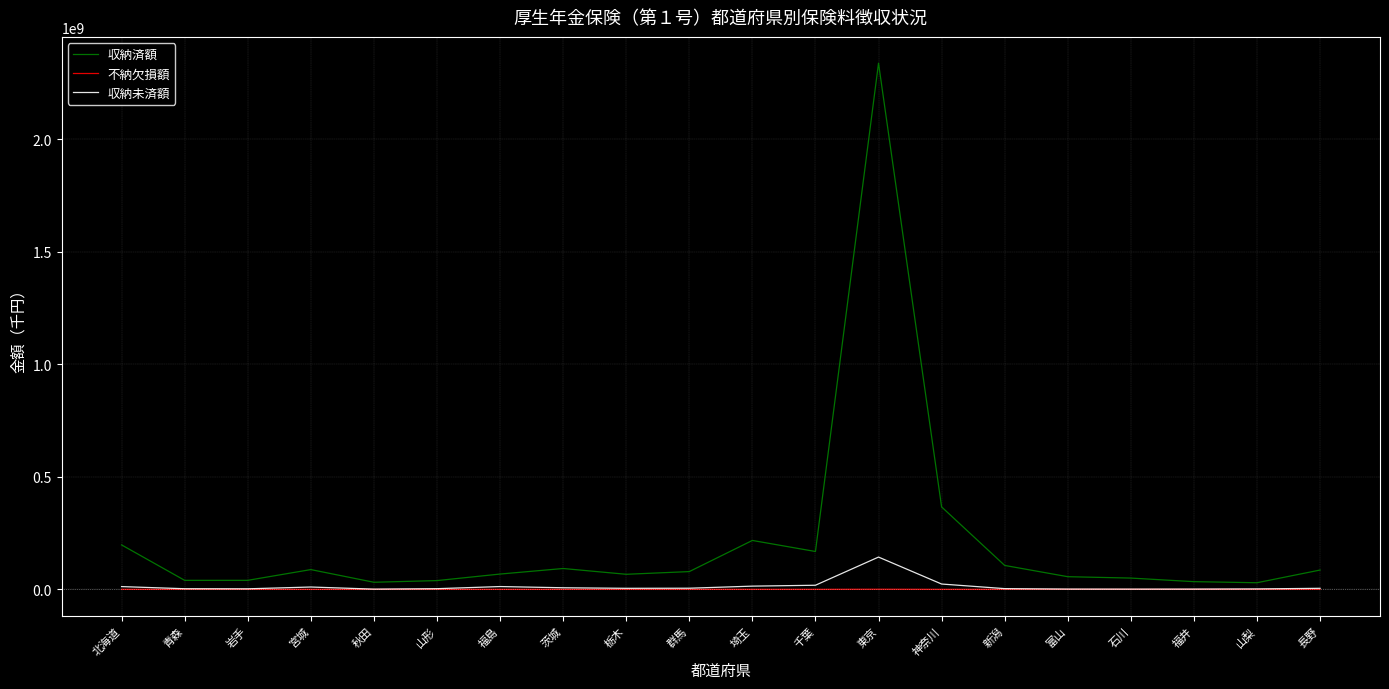

What is the total value across all series at 神奈川?

390220341